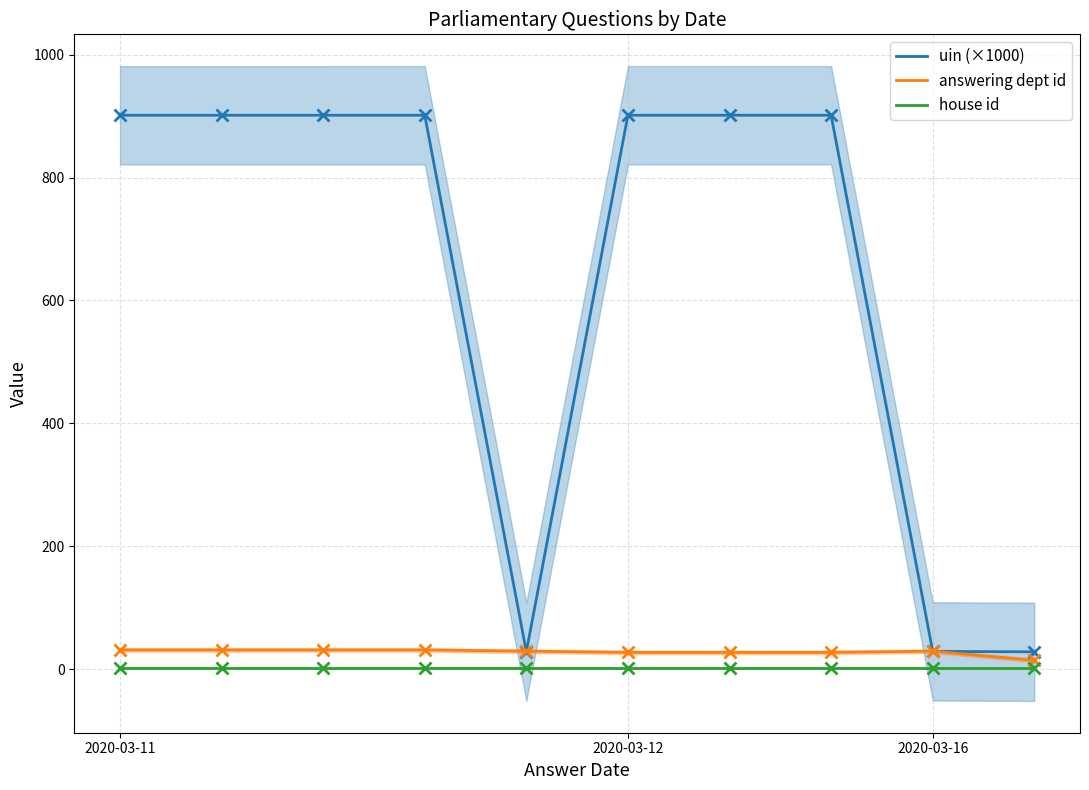

Which category has the highest value in the answering dept id series?

2020-03-11